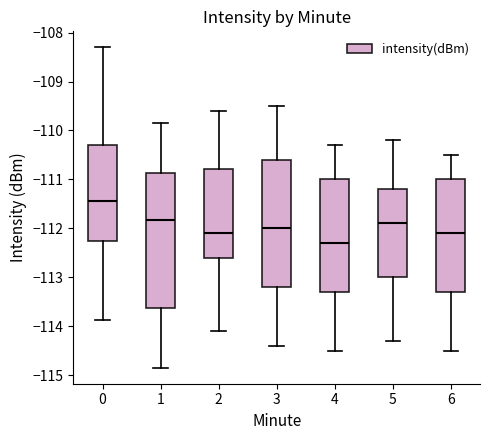

Where is the lower edge of the box at x = 2 on the y-axis? The values are not printed on the chart, so give them approximately, as read against the axis.

-112.6